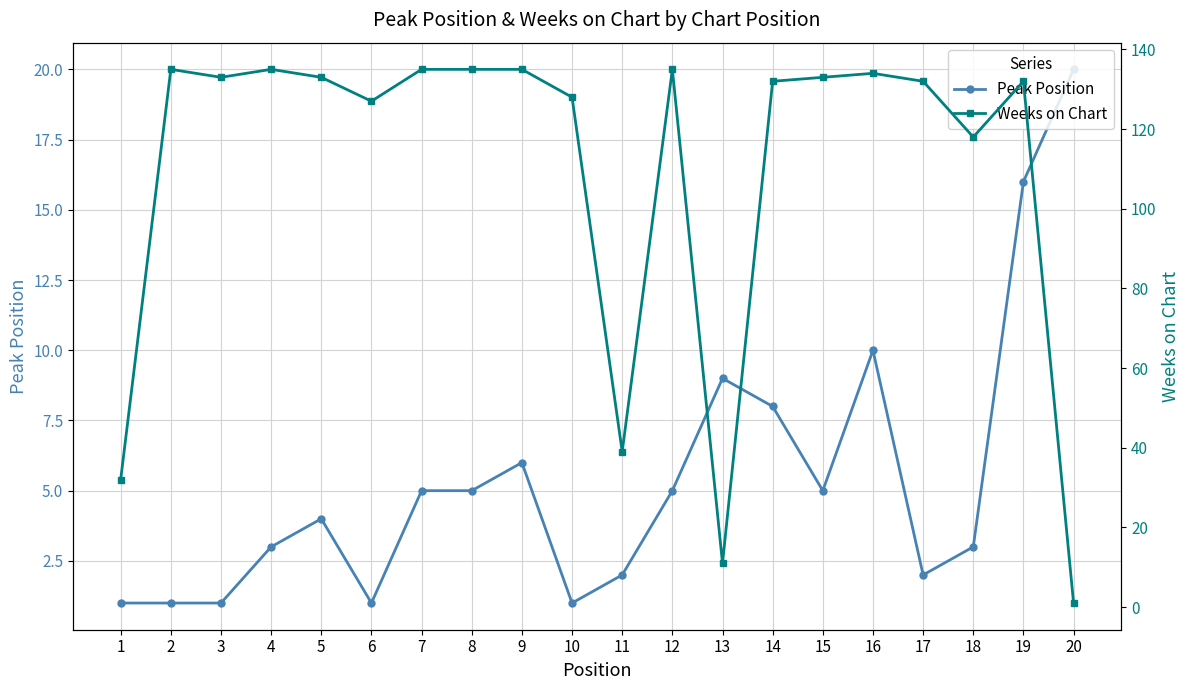

At which category is the sum across all series the highest?

19